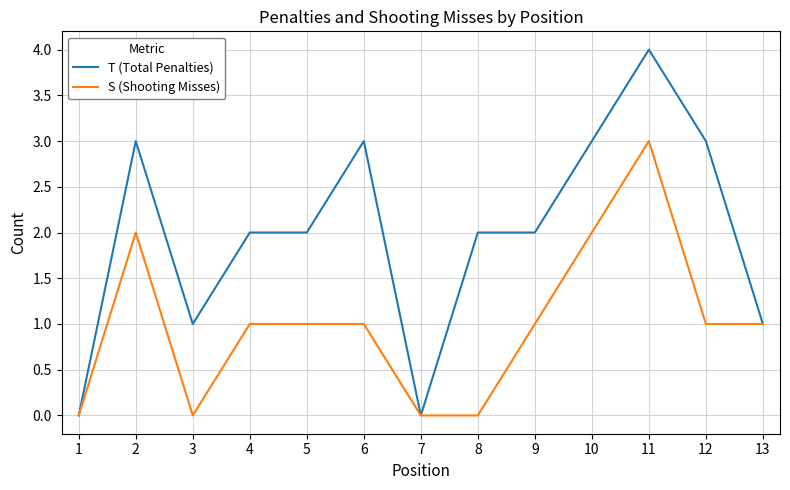

Which series has the largest total across all categories?

T (Total Penalties)